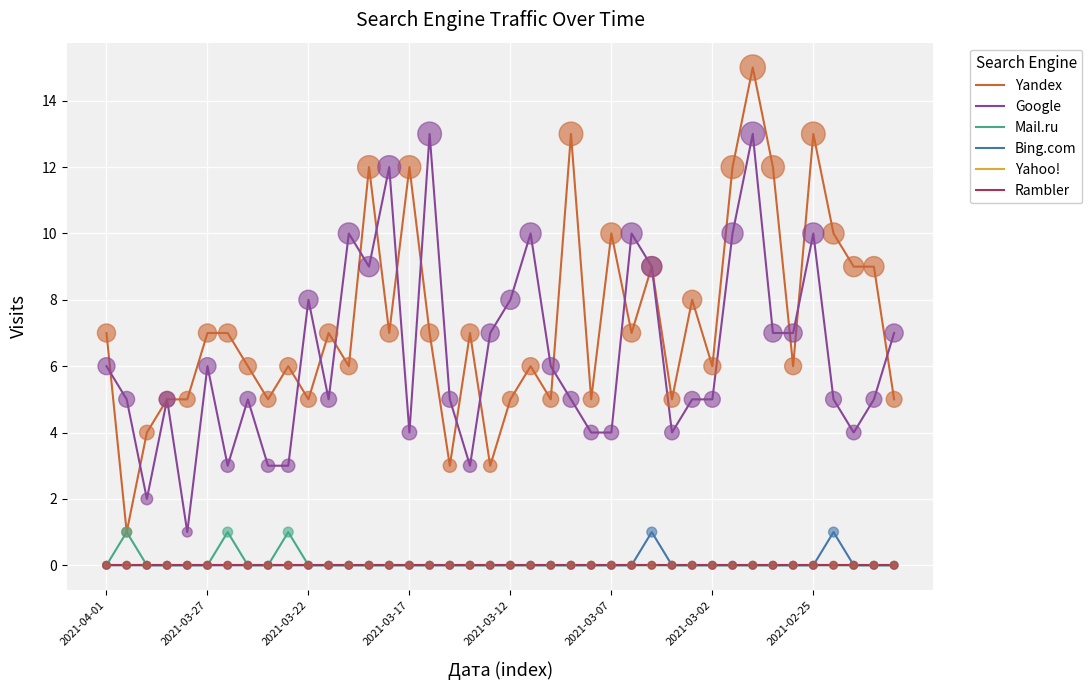

Which series has the largest total across all categories?

Yandex